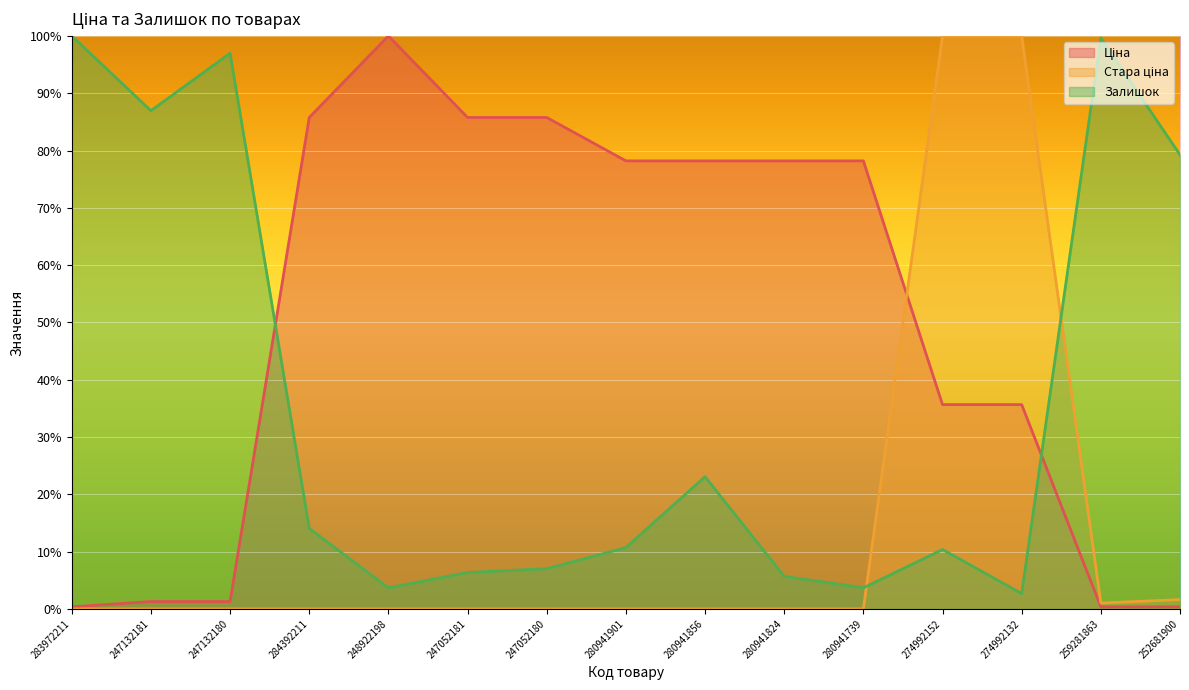

How many times do Залишок and Ціна cross each other?

2